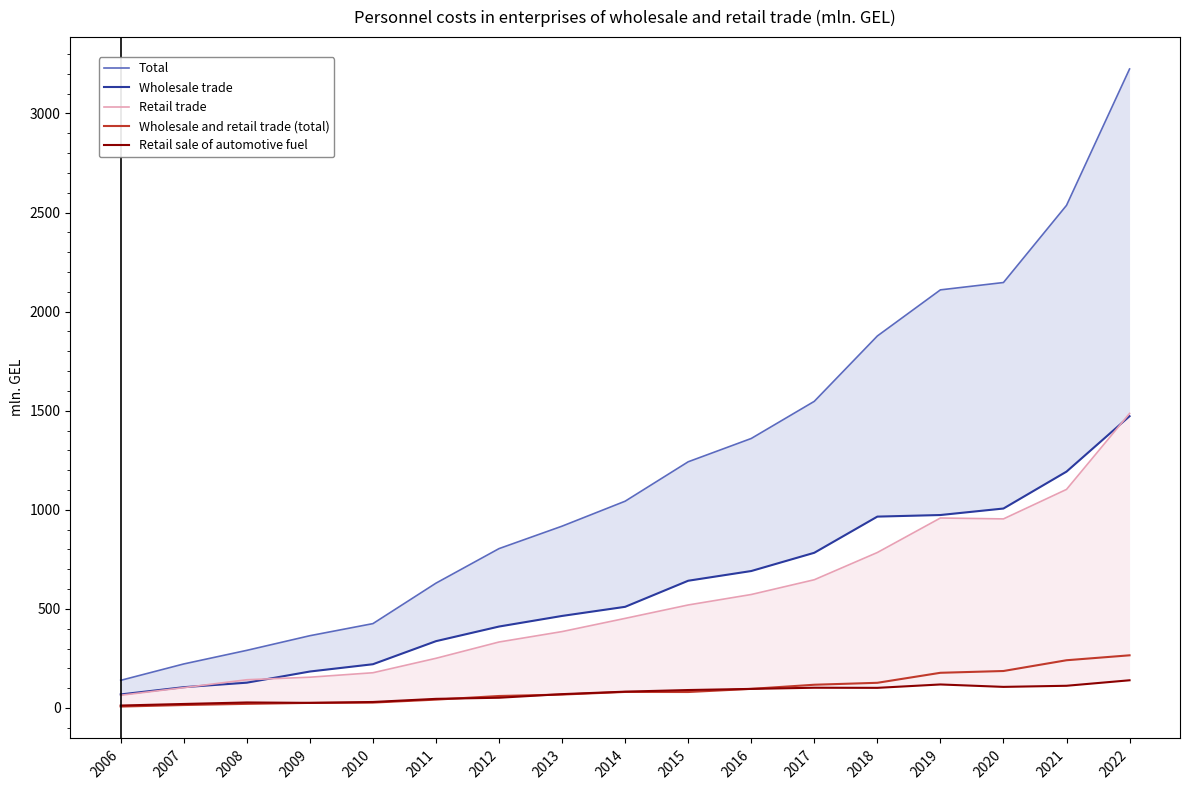

What value does the Wholesale and retail trade (total) series have at 2018?

127.0